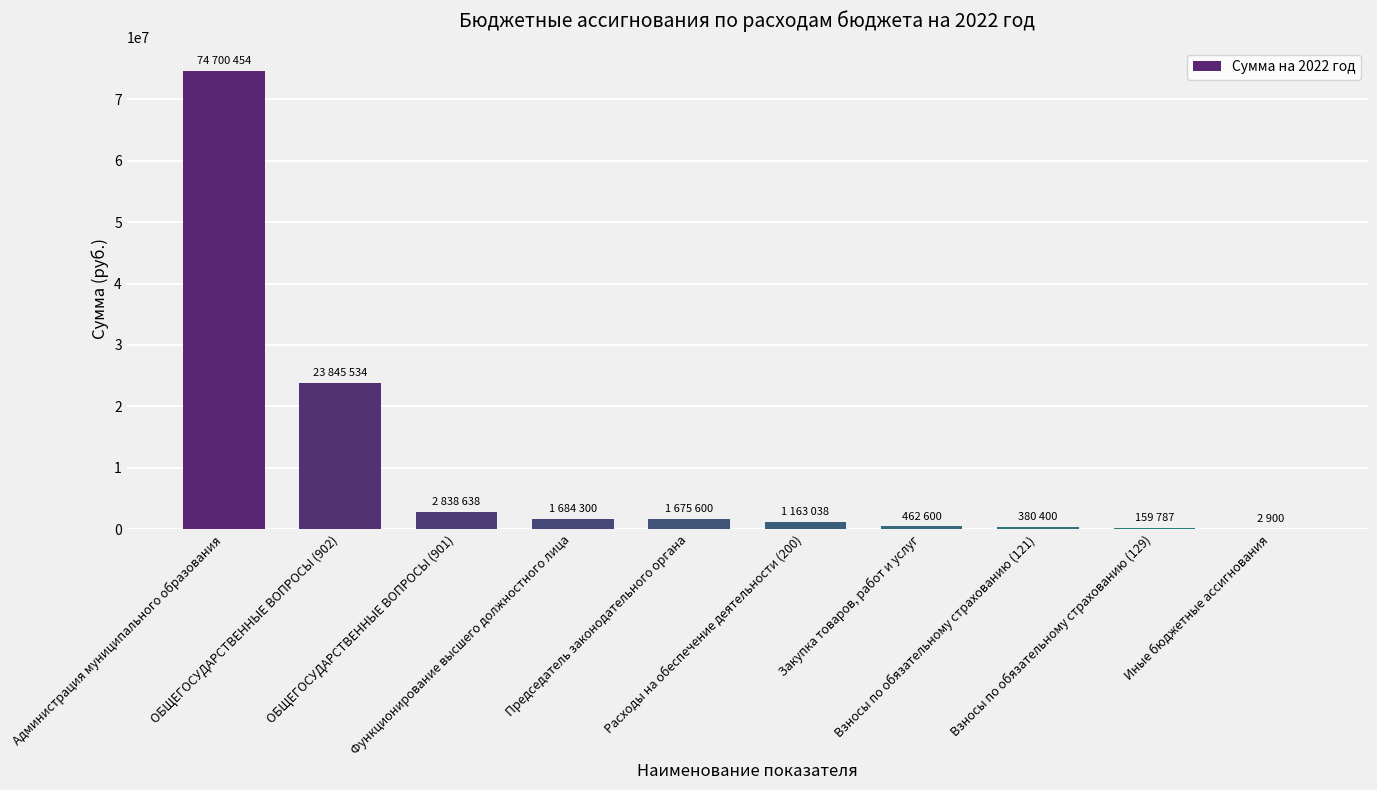

What is the sum of all values?

106913252.6